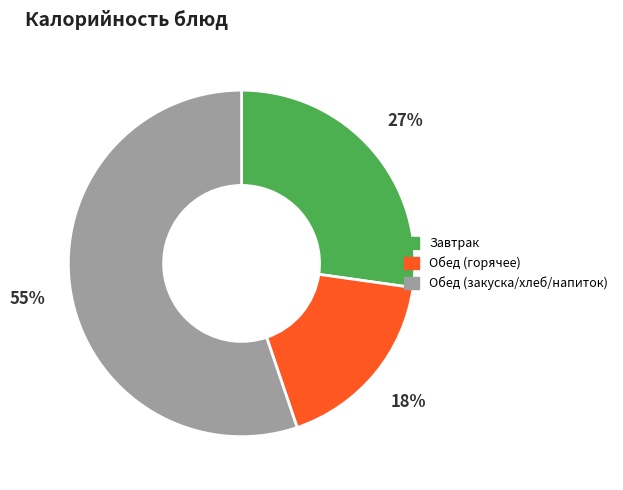

Does any single category account for the majority?

Yes